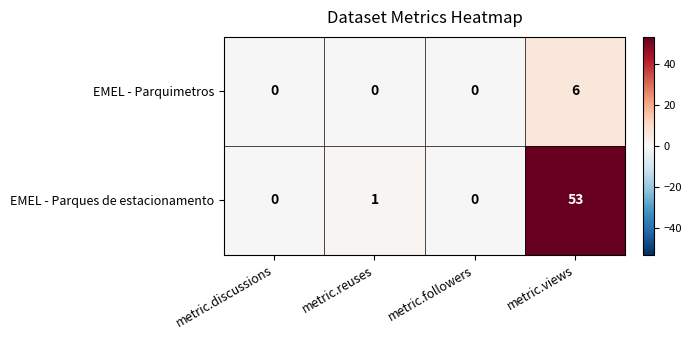

Reading left to right, extract all data points from this chart.

EMEL - Parquimetros: metric.discussions=0	metric.reuses=0	metric.followers=0	metric.views=6
EMEL - Parques de estacionamento: metric.discussions=0	metric.reuses=1	metric.followers=0	metric.views=53